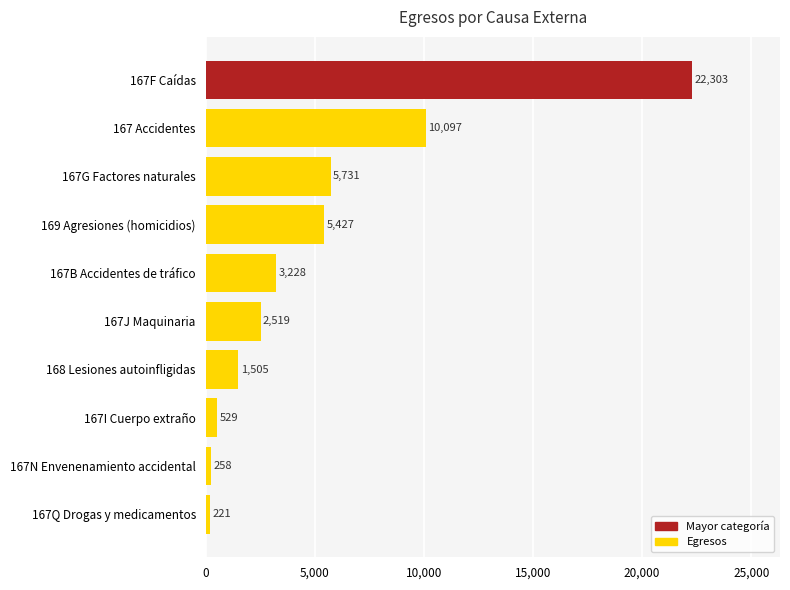

Rank the categories by value from highest to lowest.

167F Caídas, 167 Accidentes, 167G Factores naturales, 169 Agresiones (homicidios), 167B Accidentes de tráfico, 167J Maquinaria, 168 Lesiones autoinfligidas, 167I Cuerpo extraño, 167N Envenenamiento accidental, 167Q Drogas y medicamentos